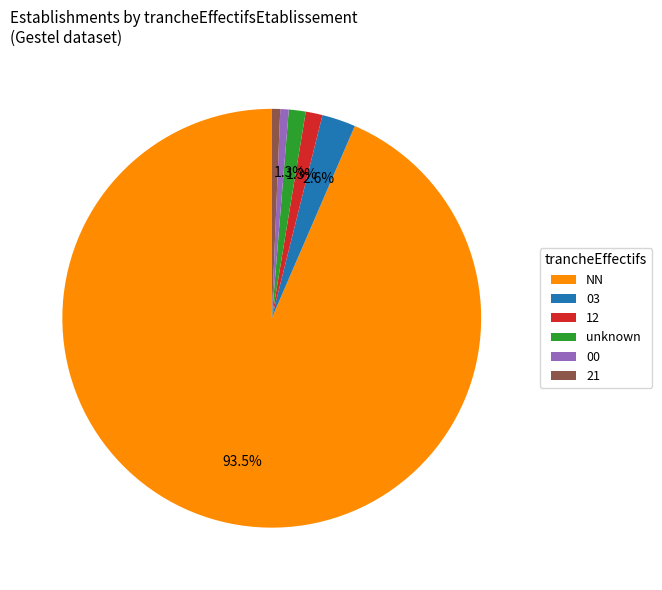

Do 00 and 12 together represent more than half of the pie?

No